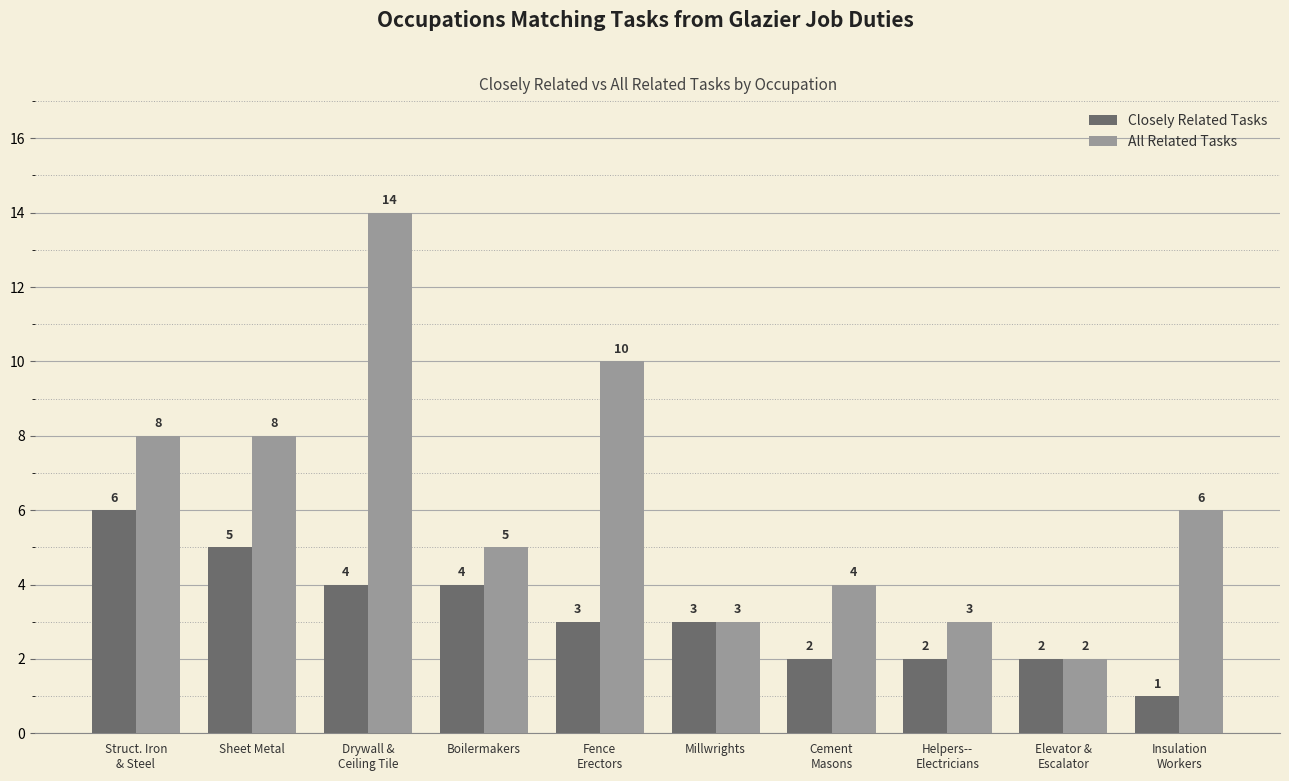

Reading right to left, list all the values displayed in this chart.

Closely Related Tasks: 1	2	2	2	3	3	4	4	5	6
All Related Tasks: 6	2	3	4	3	10	5	14	8	8